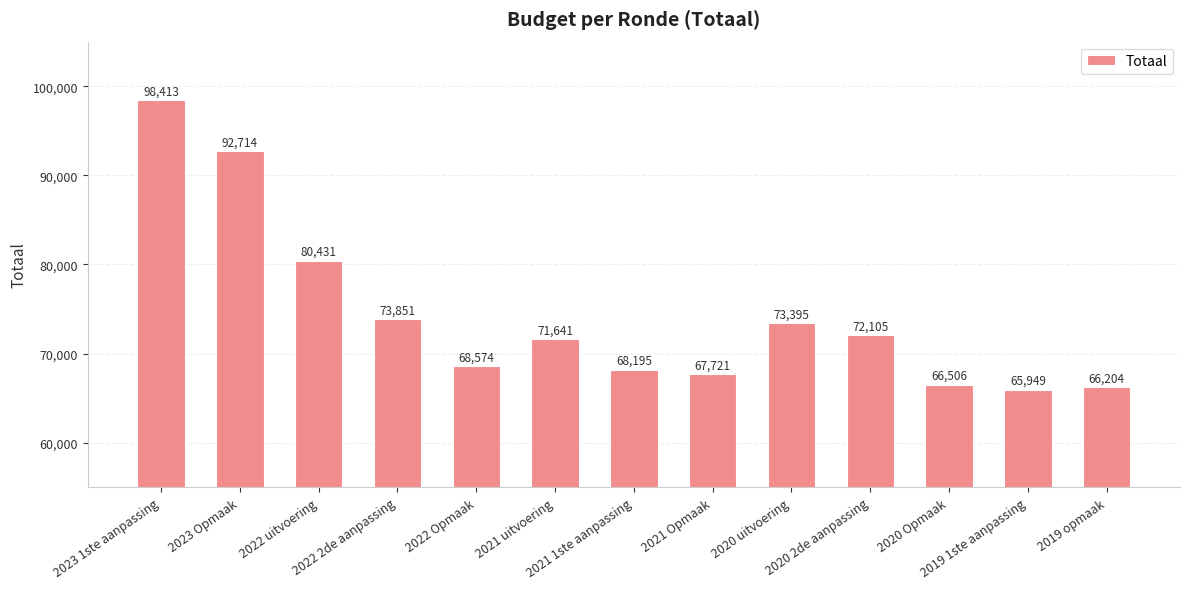

The chart shows a value of 111217 at 2020 uitvoering. True or false?

False